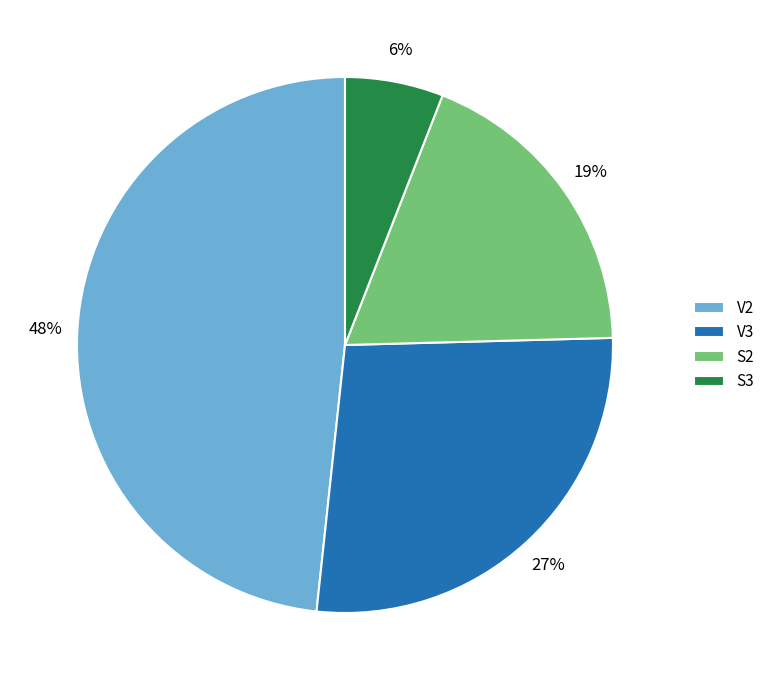

To the nearest percent, what is the average slice percentage?

25%